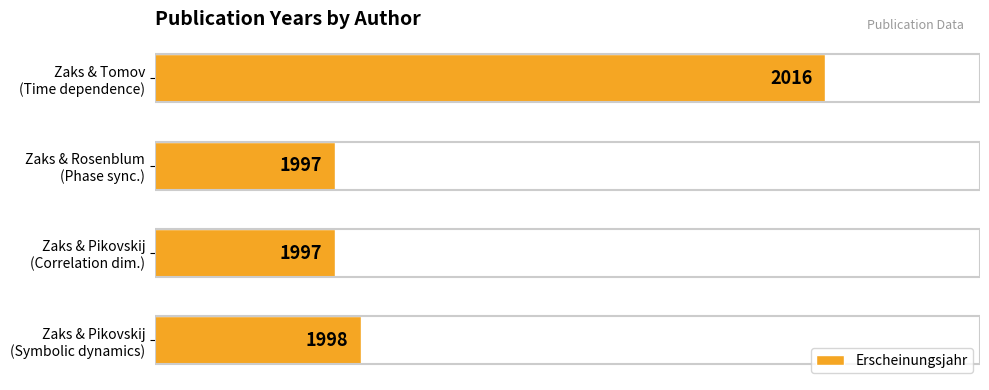

What is the greatest value displayed?

2016